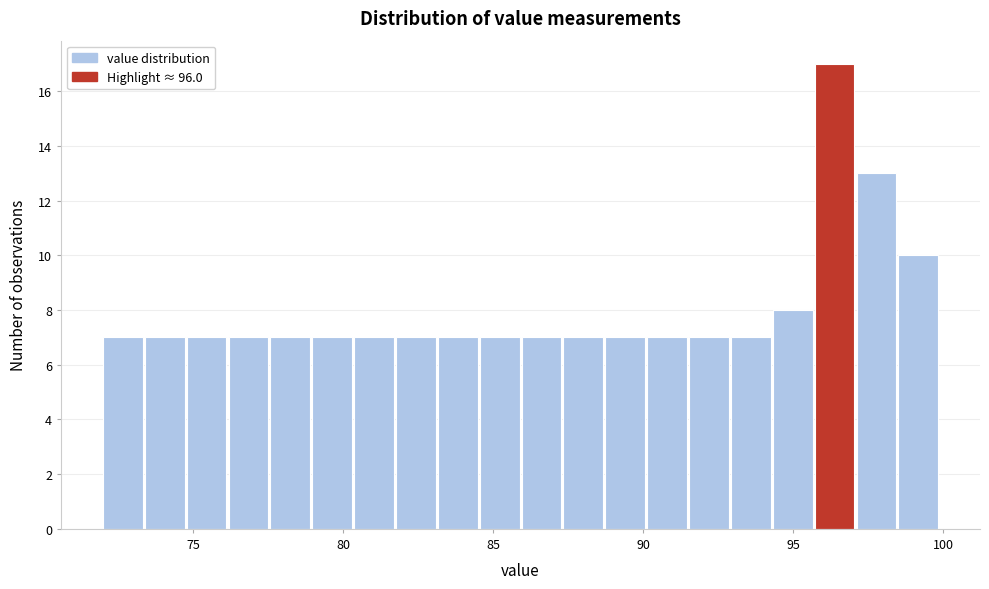

Read against the x-axis, roughly where is the centre of the tallest bar?

96.5